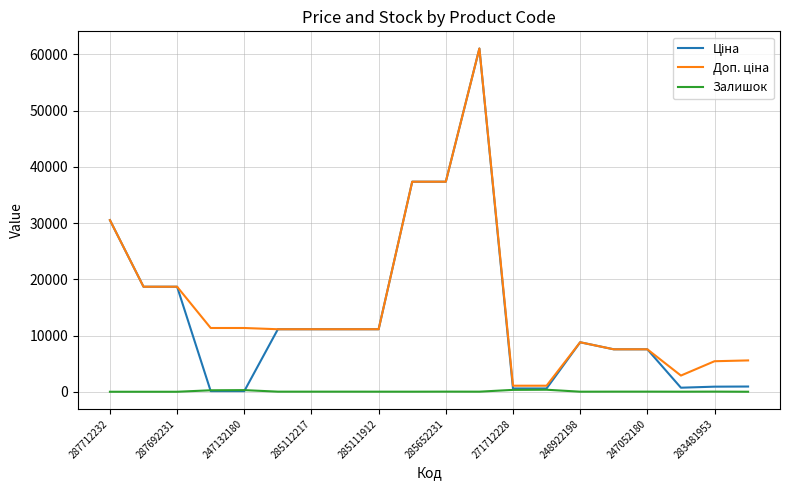

What is the greatest value displayed?

61024.7